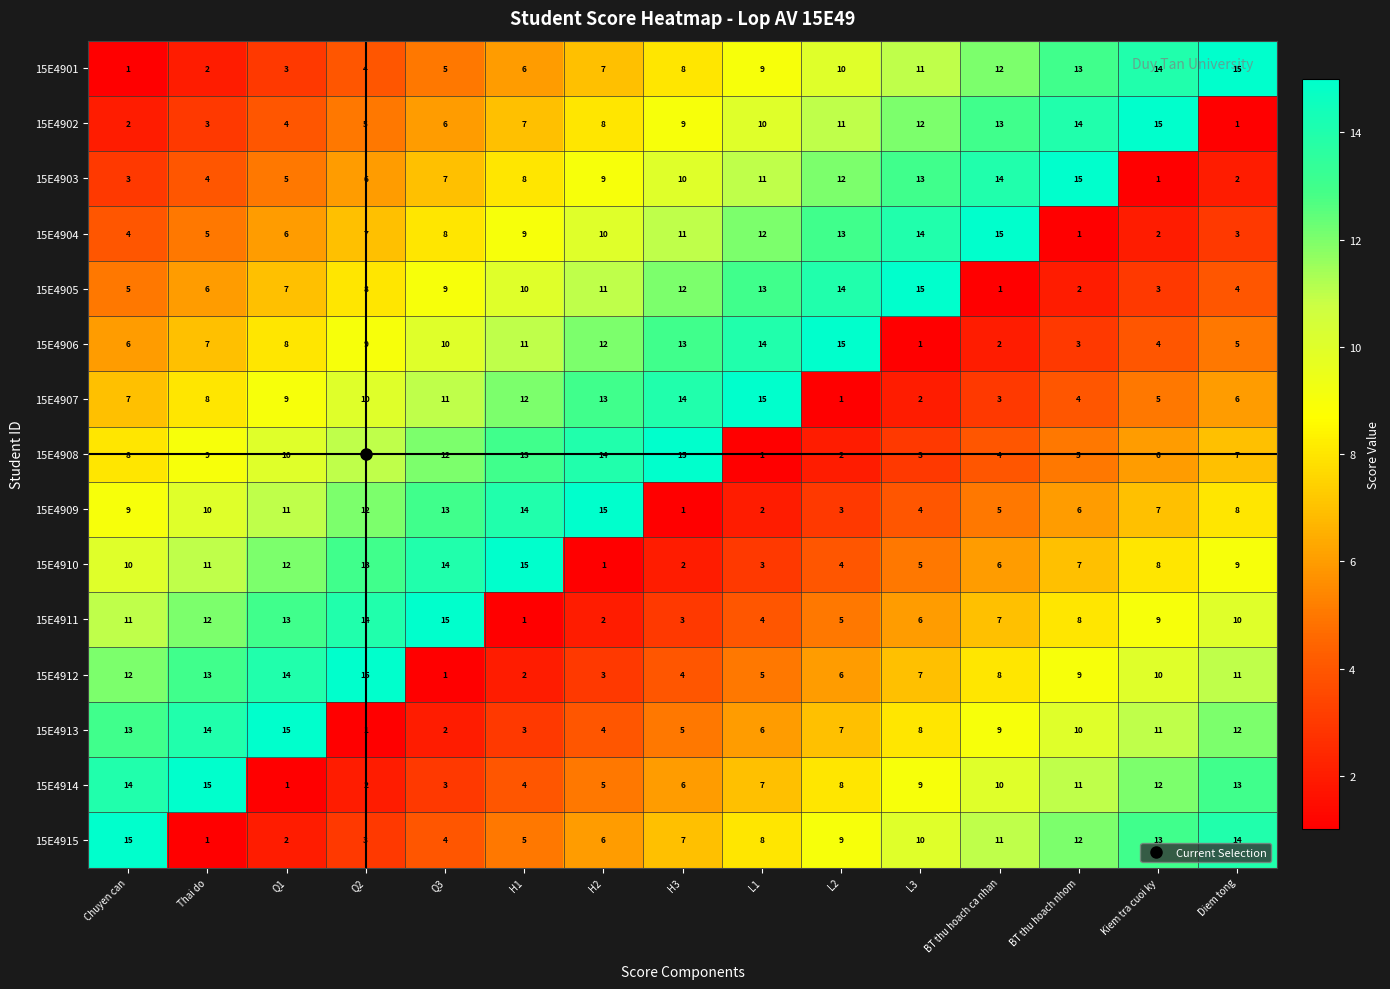

What is the spread (max minus min) of values at L2?

14